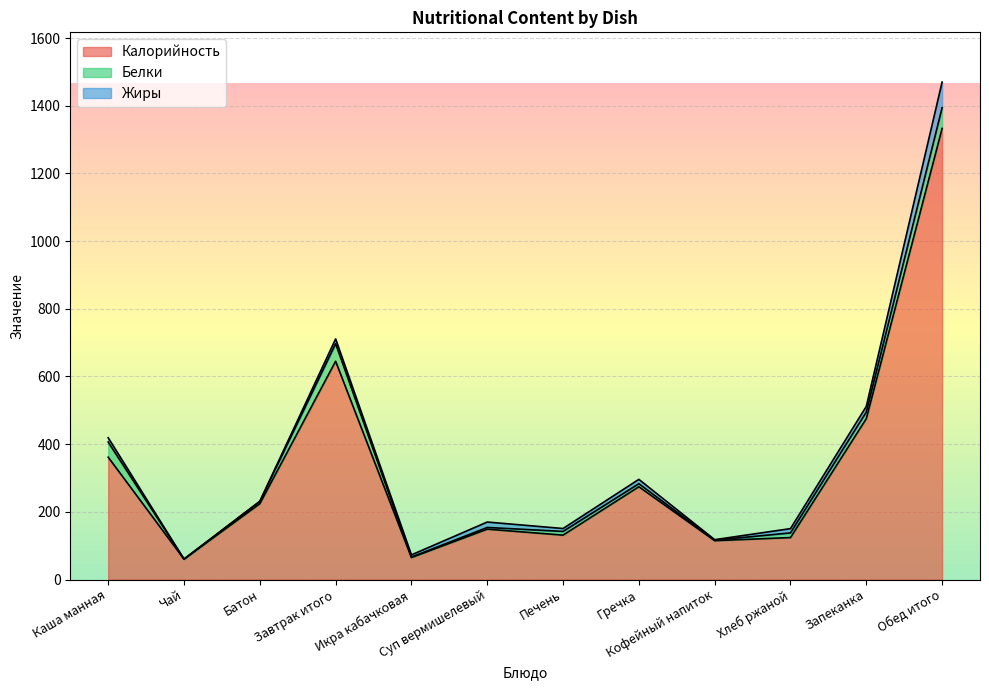

Rank the series at Запеканка from lowest to highest value.

Жиры, Белки, Калорийность